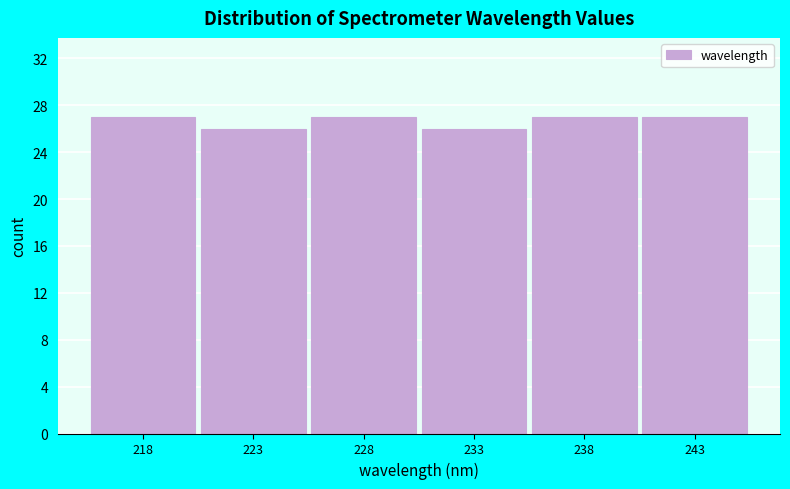

Reading left to right, extract all data points from this chart.

27	26	27	26	27	27